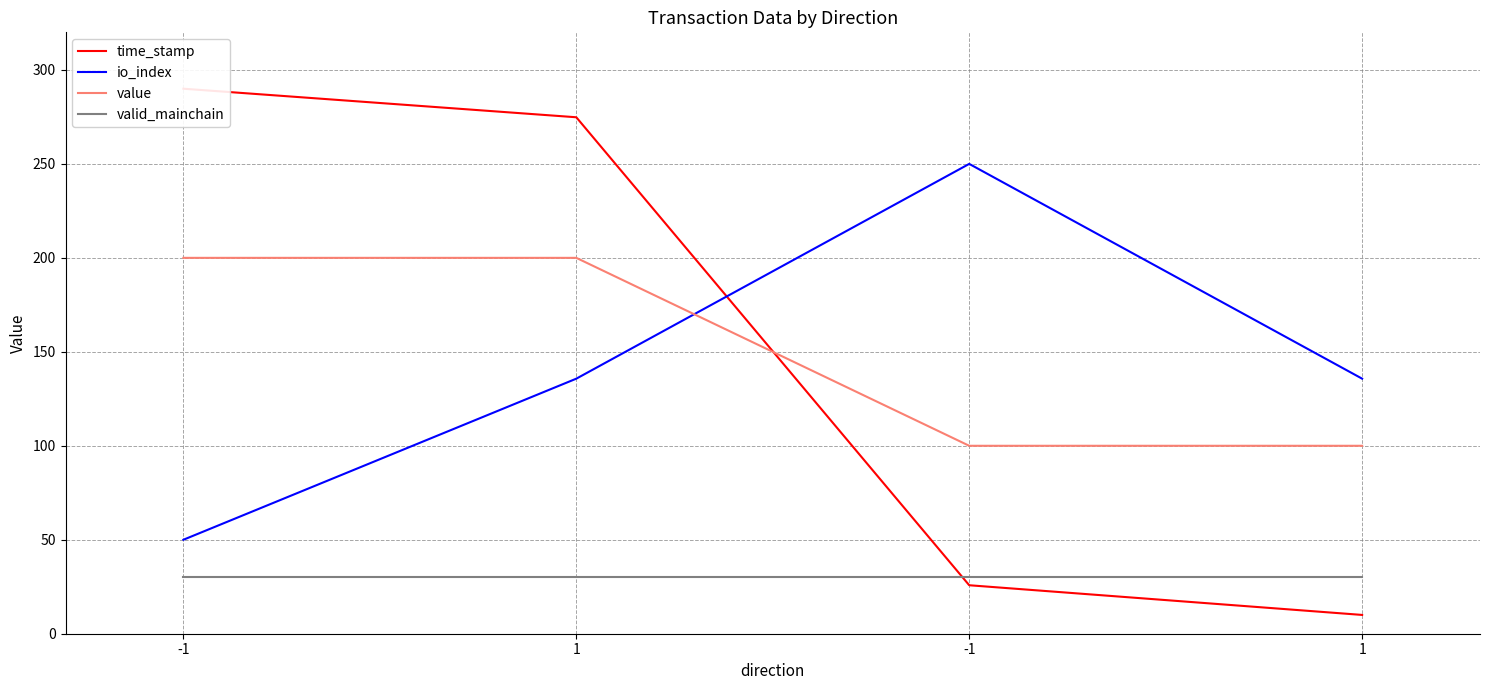

Is the value of io_index at 1 greater than the value of value at 1?

No